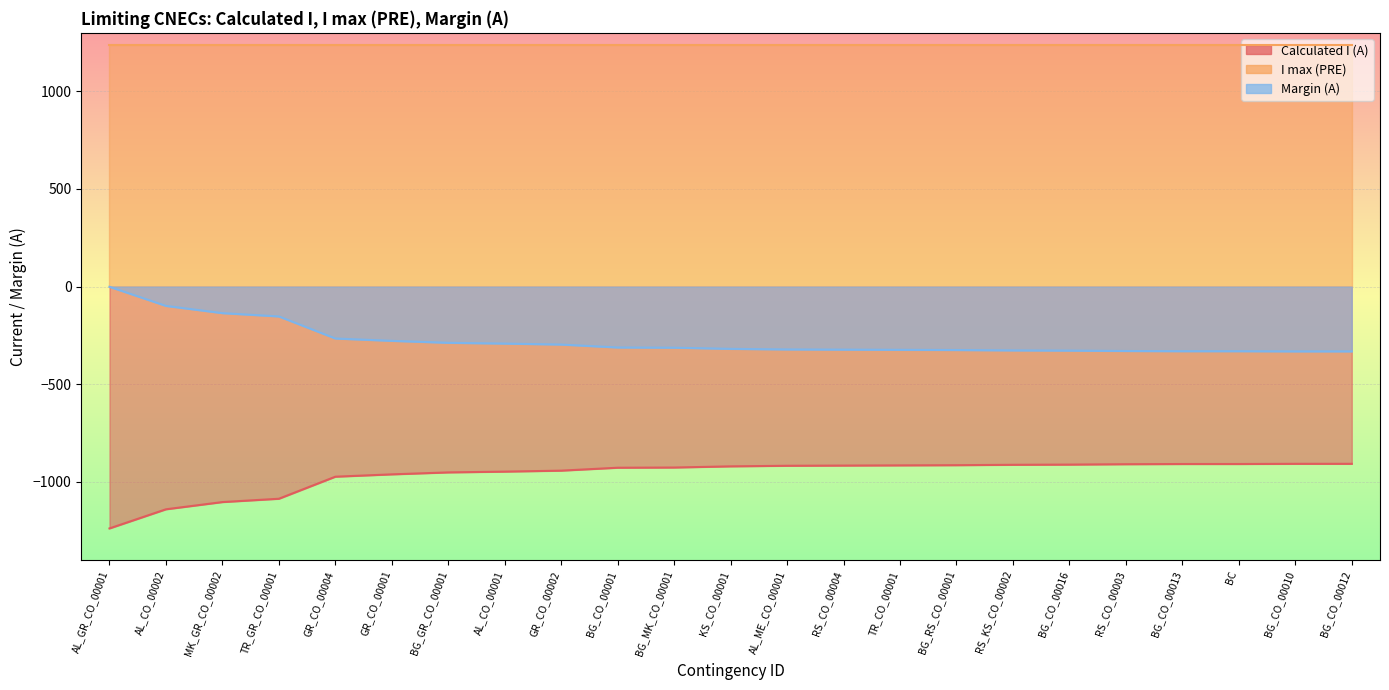

Is it true that Calculated I (A) equals -927 at BG_MK_CO_00001?

True